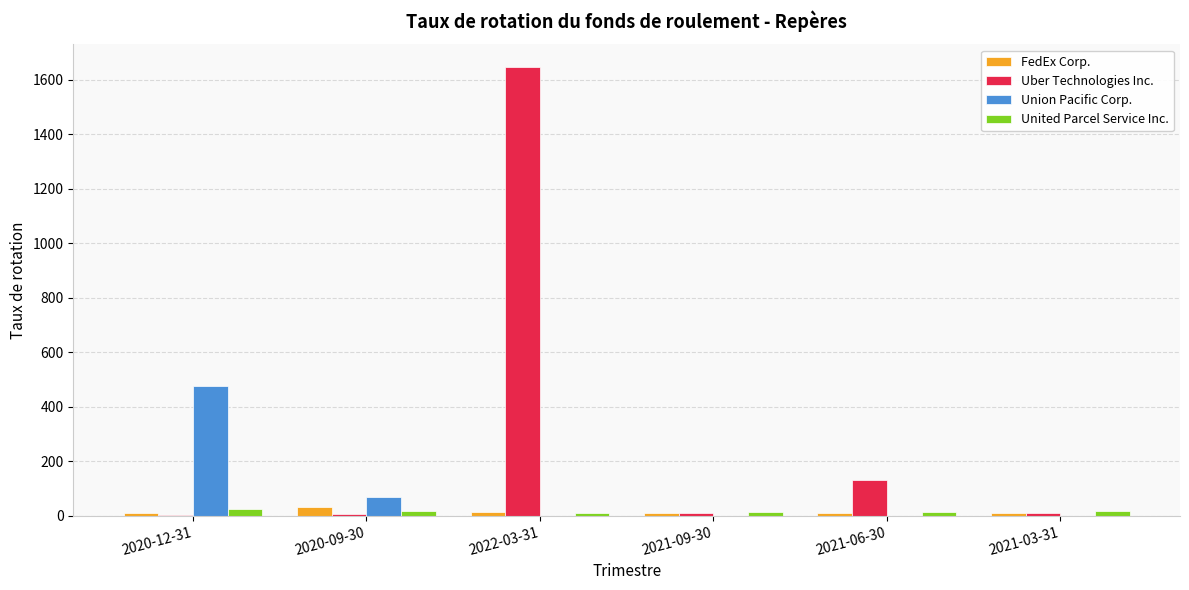

What is the maximum value shown in the chart?

1646.6